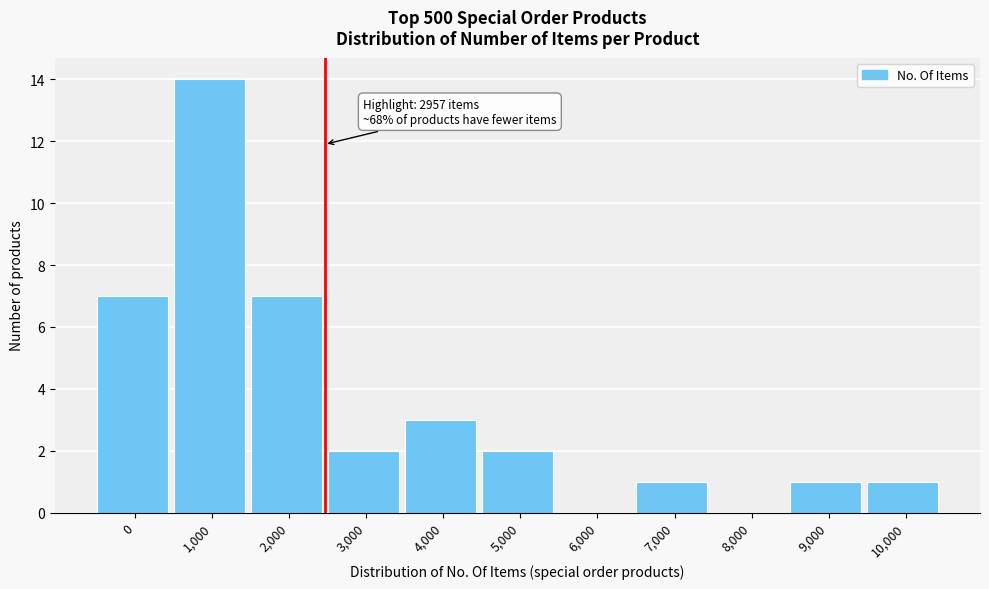

Reading left to right, transcribe all the data shown in this chart.

0=7	1,000=14	2,000=7	3,000=2	4,000=3	5,000=2	6,000=0	7,000=1	8,000=0	9,000=1	10,000=1